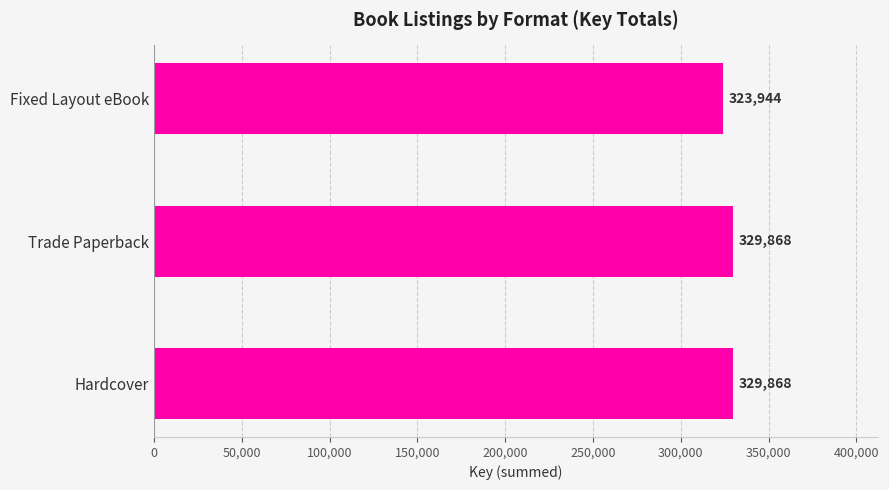

Are the bars grouped side by side (vs. stacked)?

No